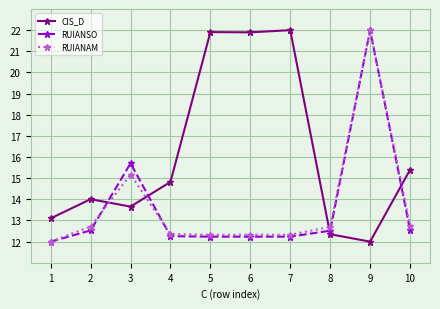

How many categories are shown in the chart?

10